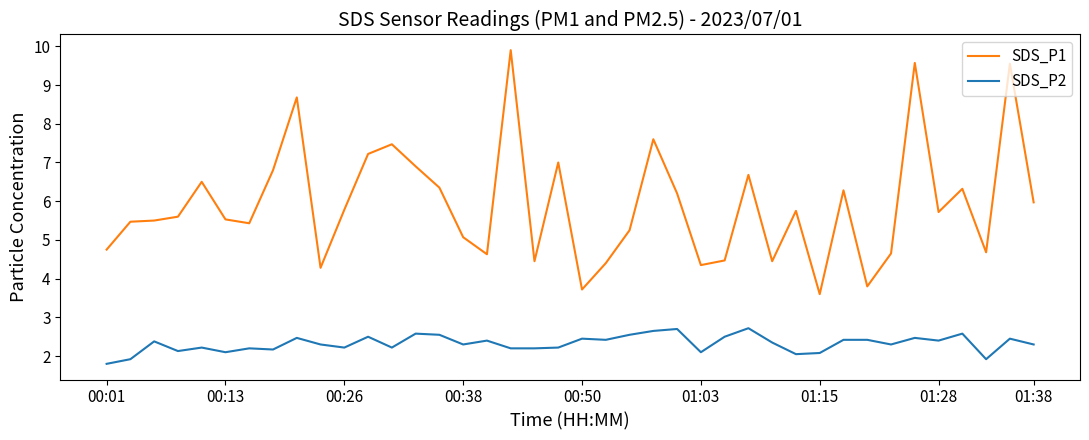

List the series in order of their overall mean, highest first.

SDS_P1, SDS_P2